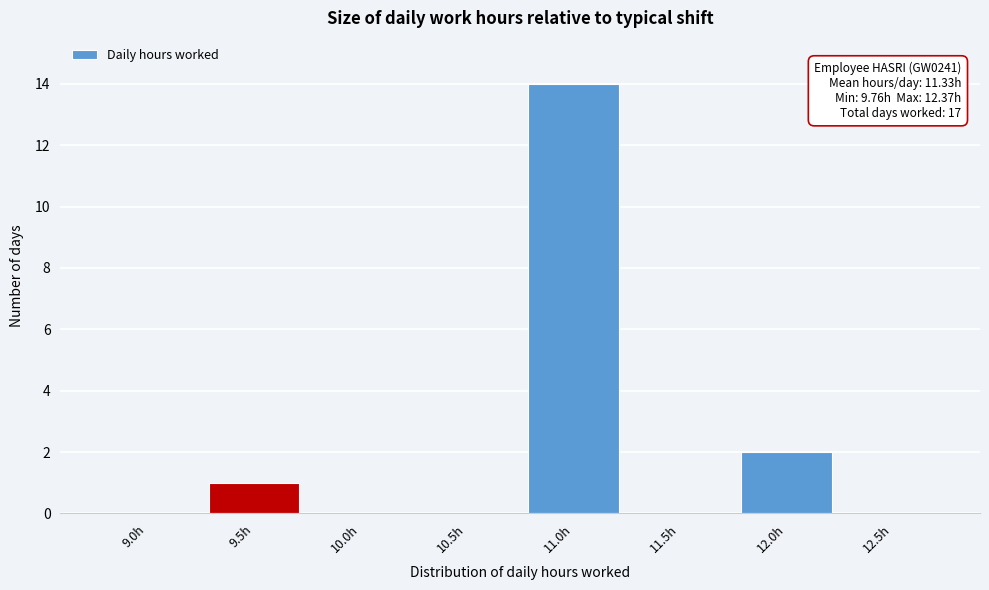

Reading left to right, what are all the values shown in this chart?

9.0h=0	9.5h=1	10.0h=0	10.5h=0	11.0h=14	11.5h=0	12.0h=2	12.5h=0